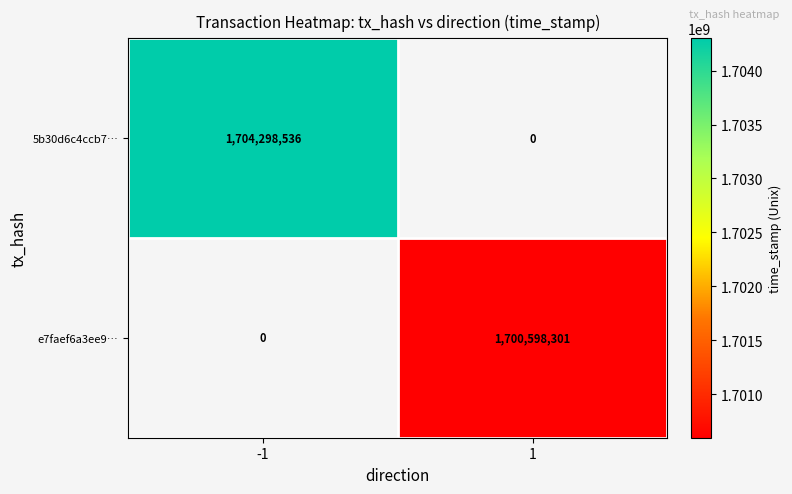

Rank the series by their average value, from highest to lowest.

5b30d6c4ccb7…, e7faef6a3ee9…